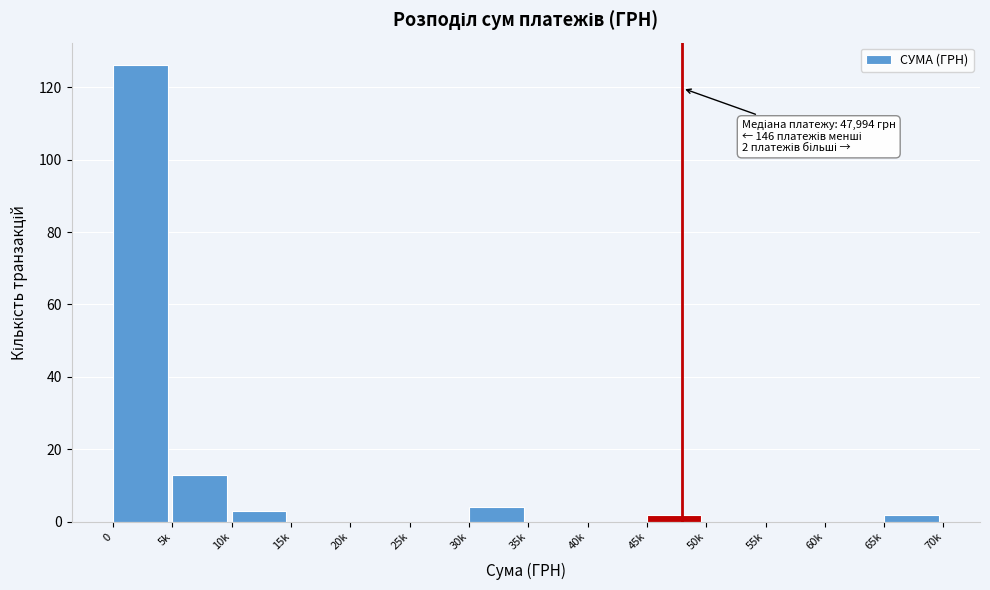

Reading left to right, transcribe all the data shown in this chart.

0=126	5k=13	10k=3	15k=0	20k=0	25k=0	30k=4	35k=0	40k=0	45k=2	50k=0	55k=0	60k=0	65k=2